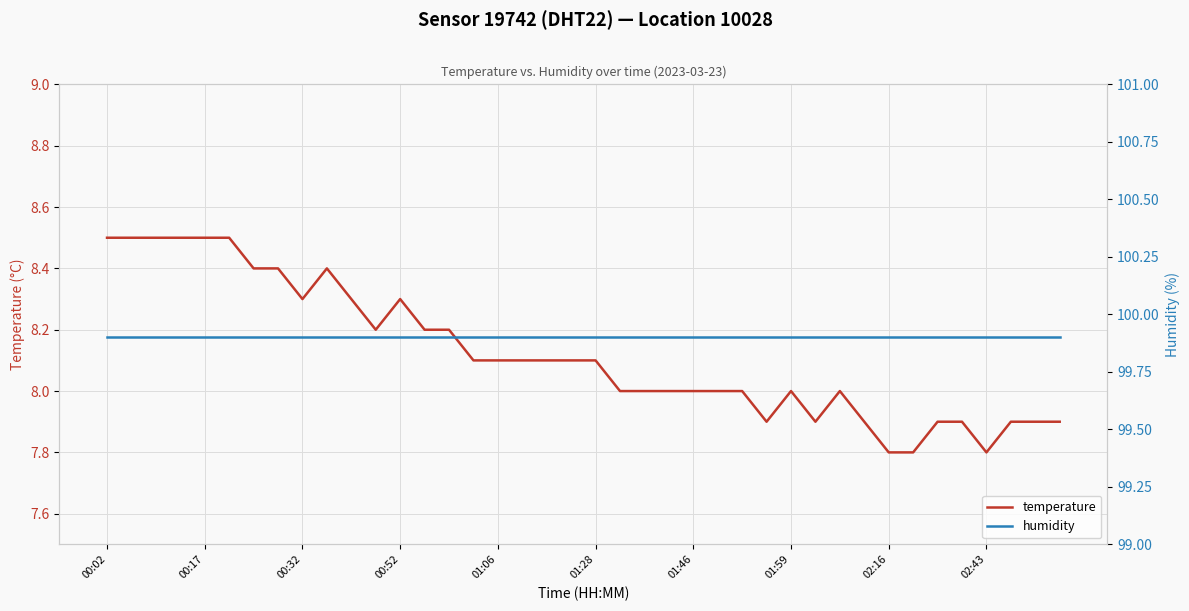

Between 36 and 25, which is larger?

25